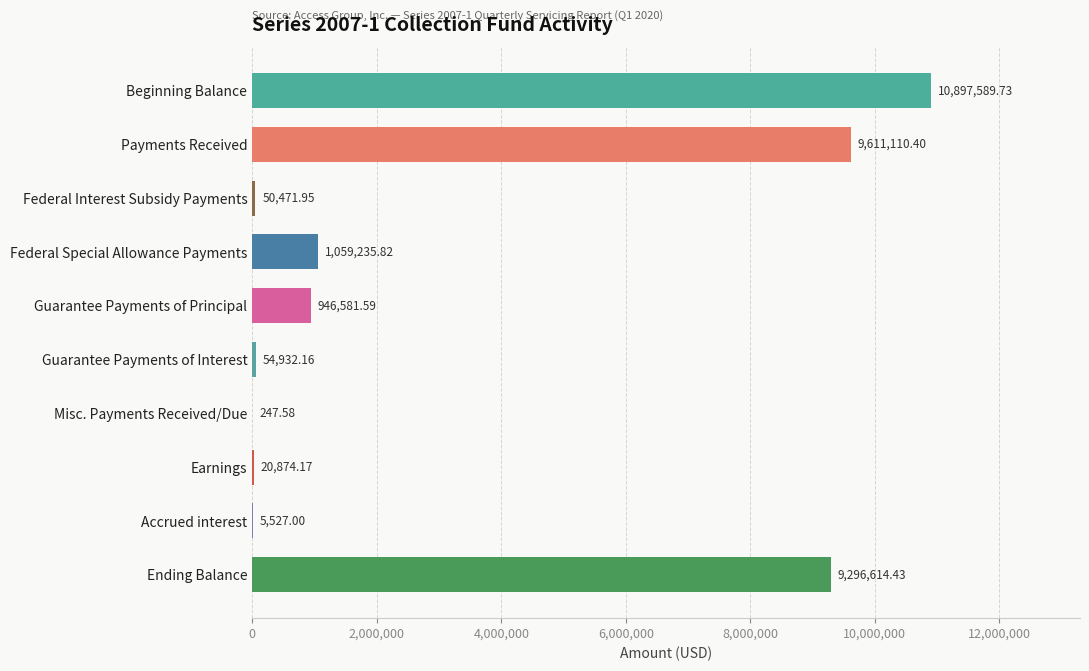

Count the number of categories in the chart.

10